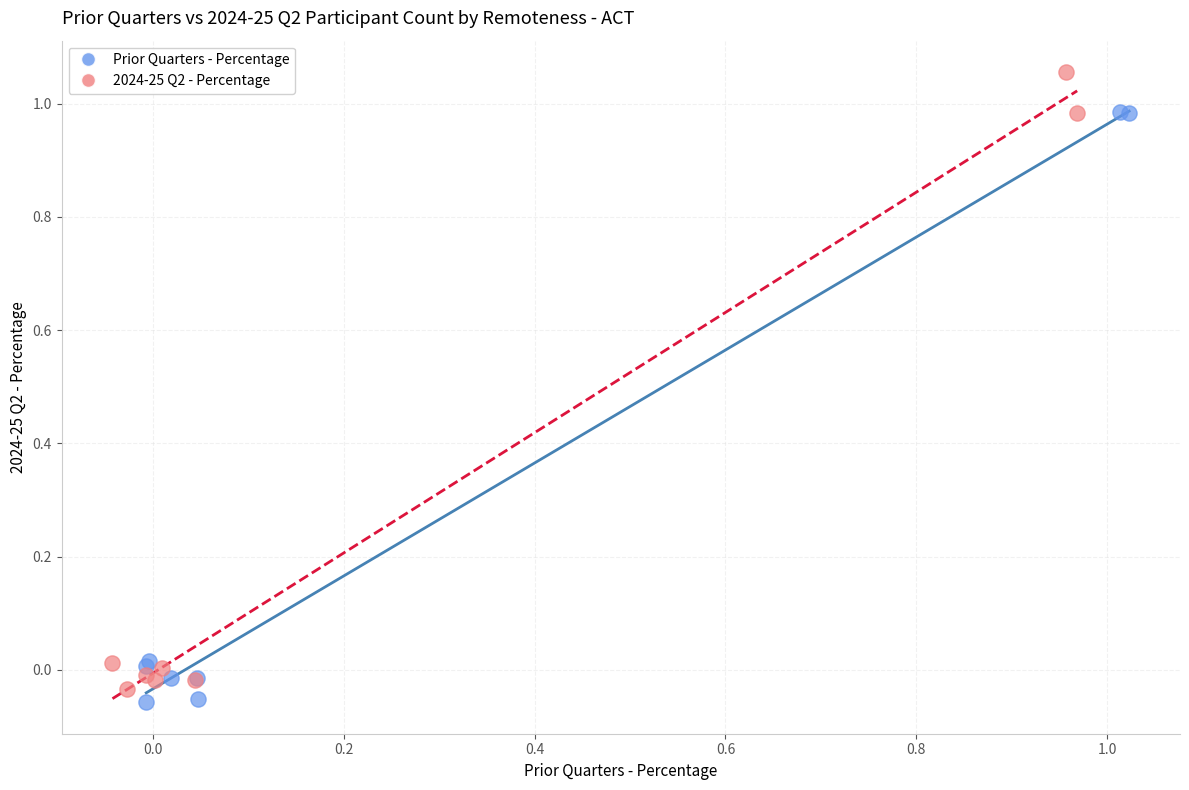

Which series contains the highest Y value?

2024-25 Q2 - Percentage